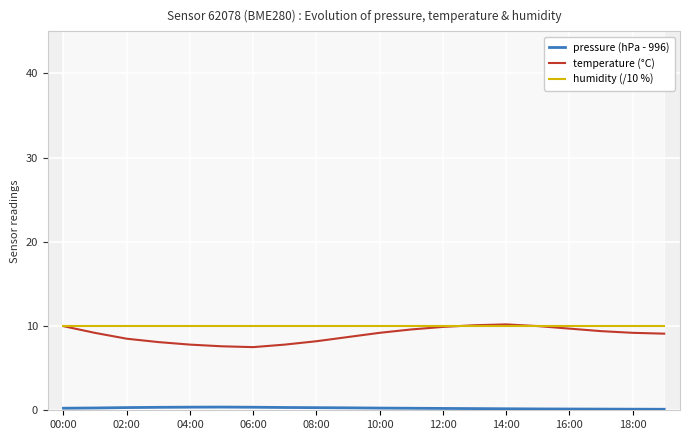

What position from the left is 13?

14